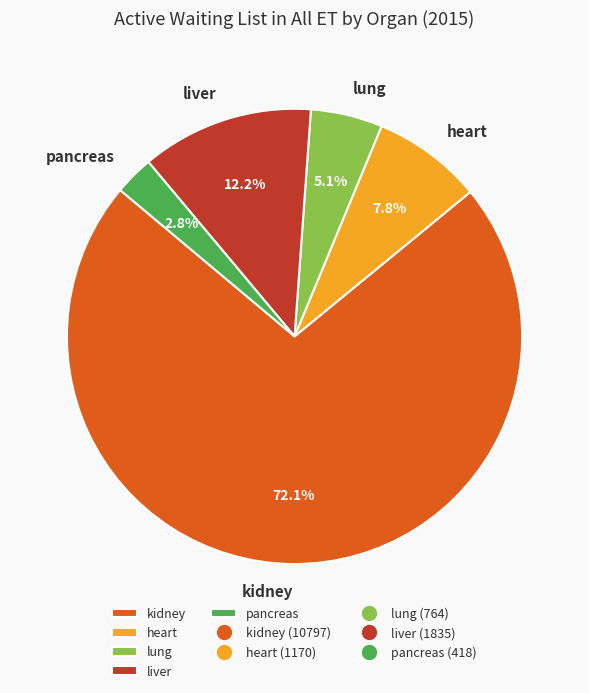

Is lung the majority of the pie?

No